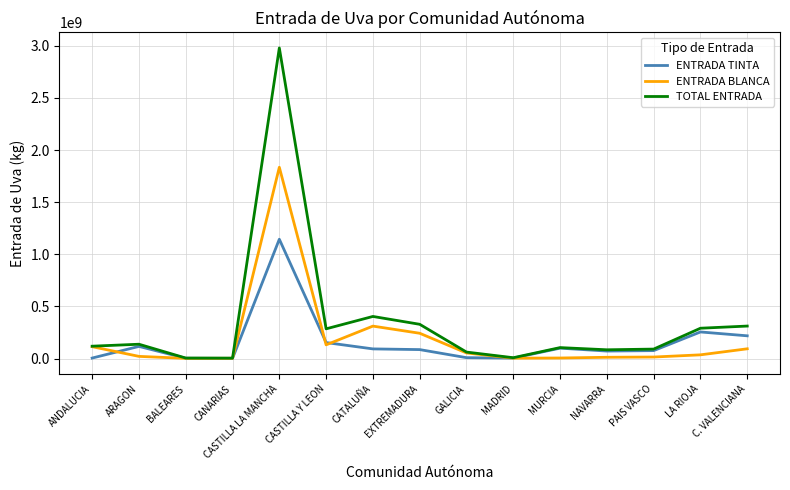

What is the total value across all series at CASTILLA LA MANCHA?

5957526874